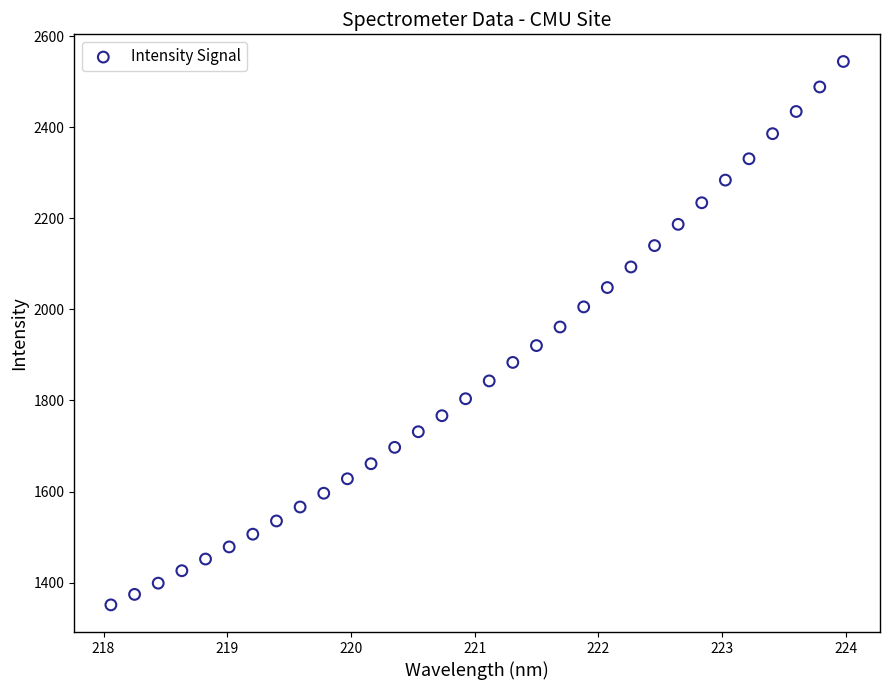

What is the range of Y values (max minus min)?

1193.2